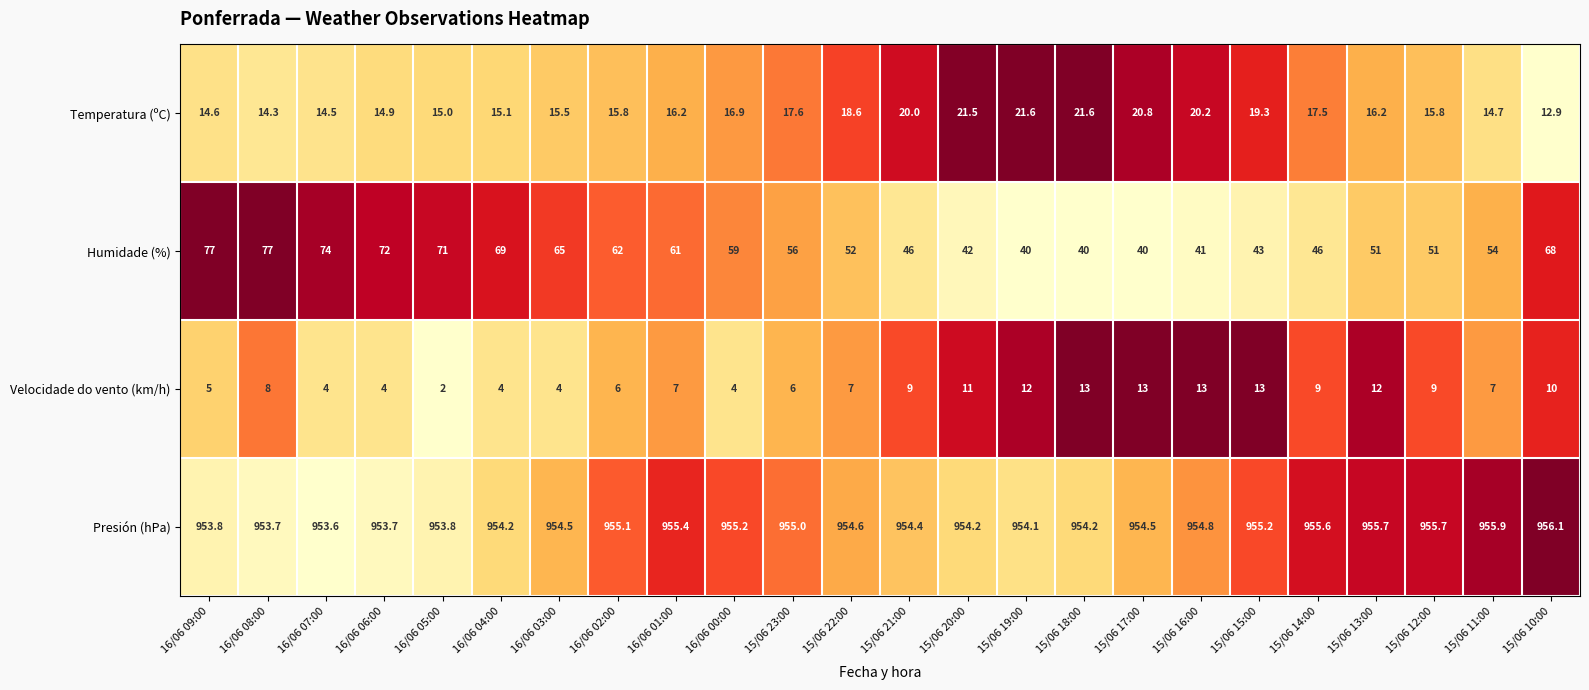

True or false: Humidade (%) has a value of 72.0 at 16/06 06:00.

True